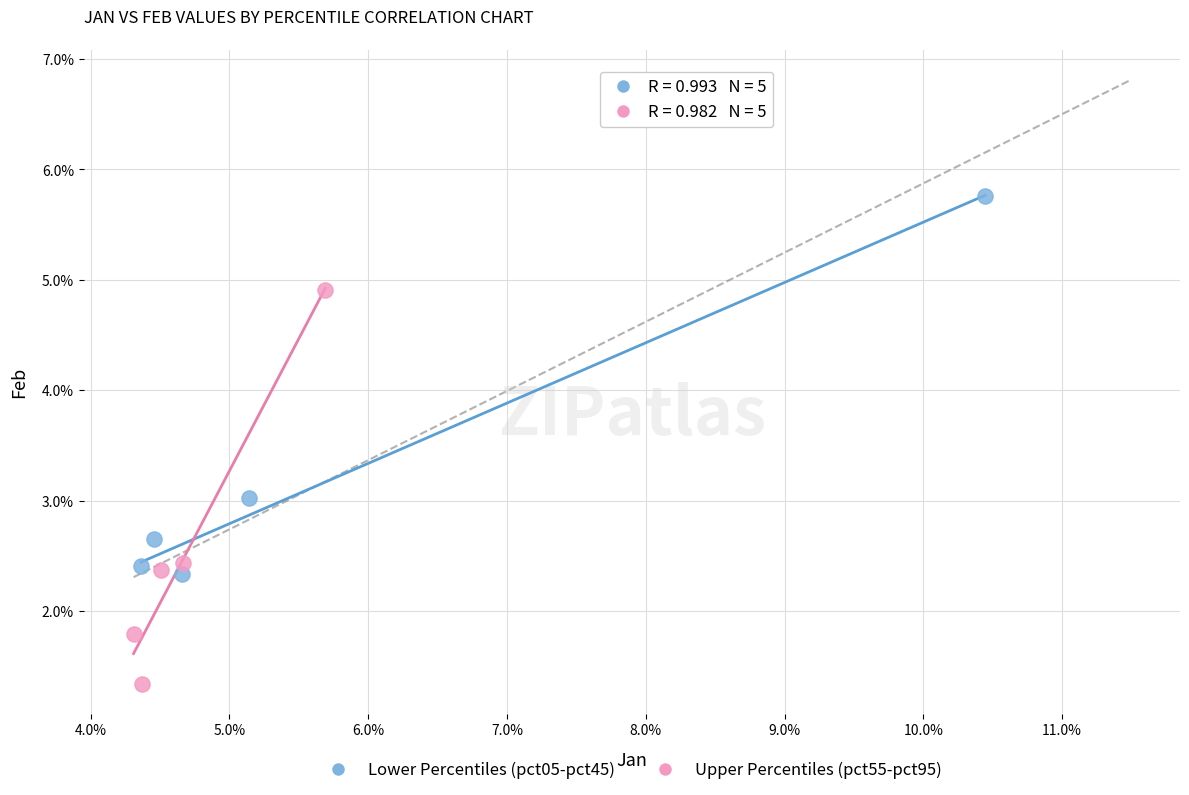

What are all the series names shown in the legend?

Lower Percentiles (pct05-pct45), Upper Percentiles (pct55-pct95)